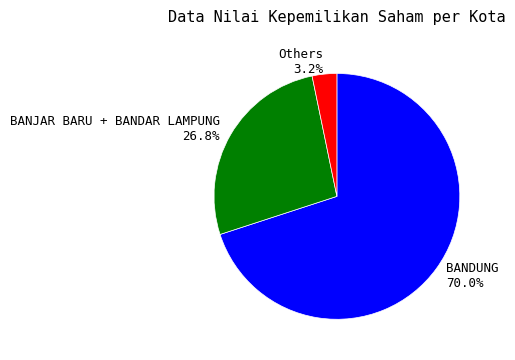

What is the smallest slice in the pie chart?

Others 3.2%